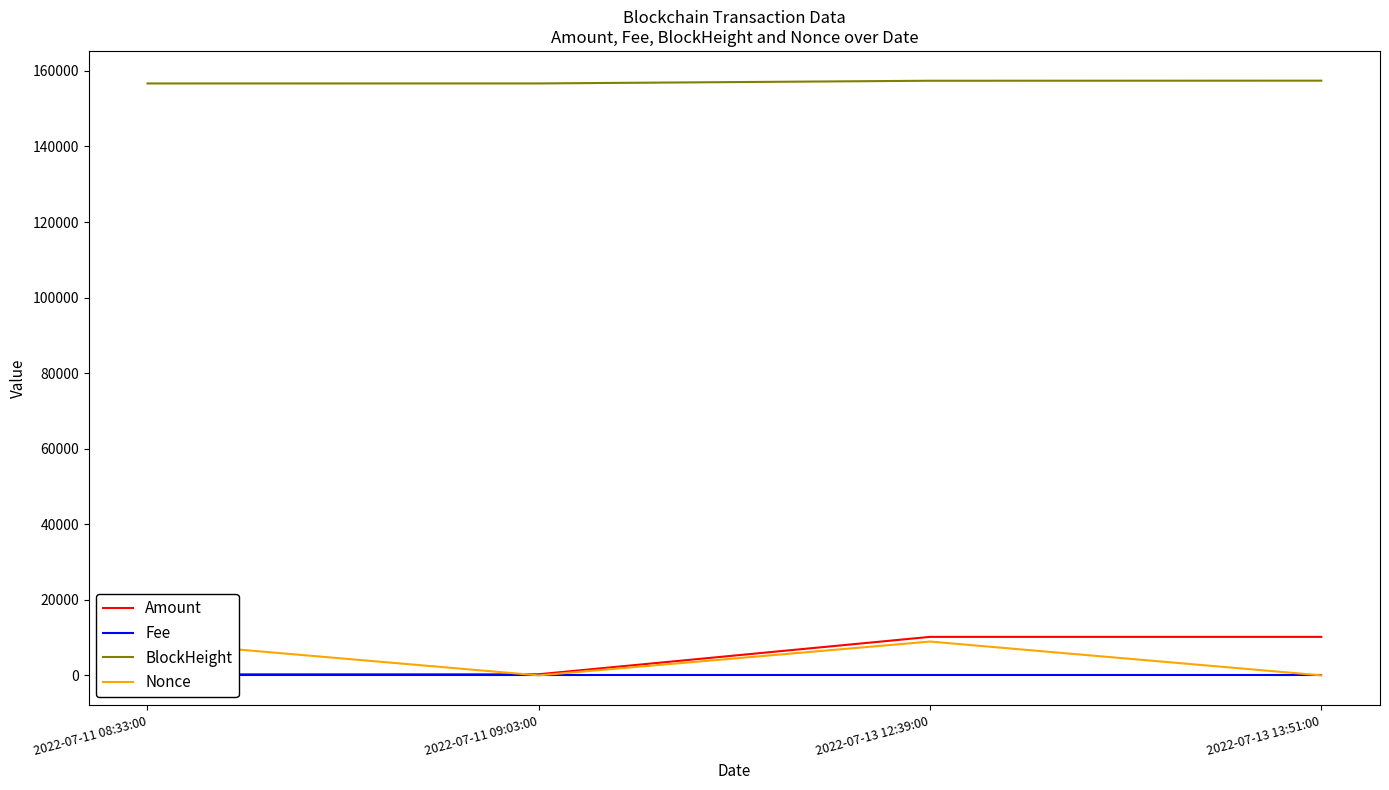

What is the greatest value displayed?

157417.0